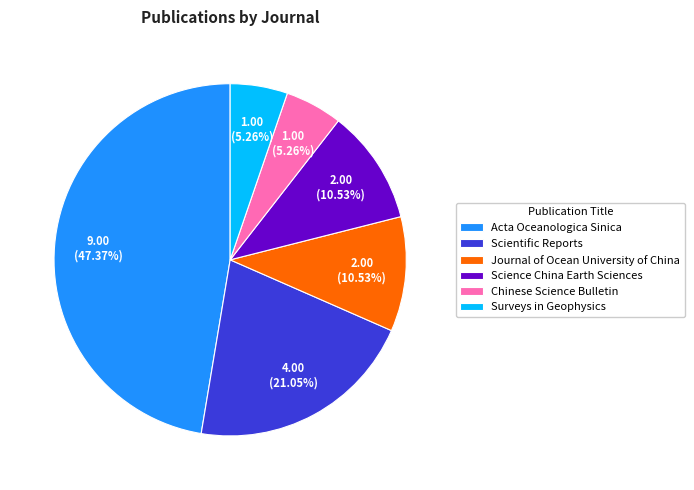

Between Acta Oceanologica Sinica and Surveys in Geophysics, which is larger?

Acta Oceanologica Sinica